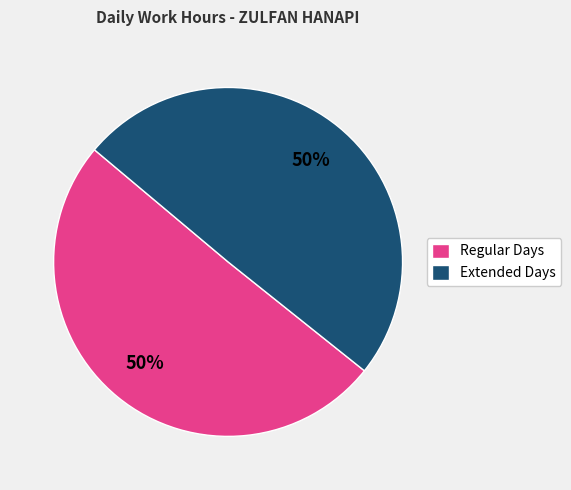

Approximately how many times larger is the value at Regular Days compared to Extended Days?

1.0